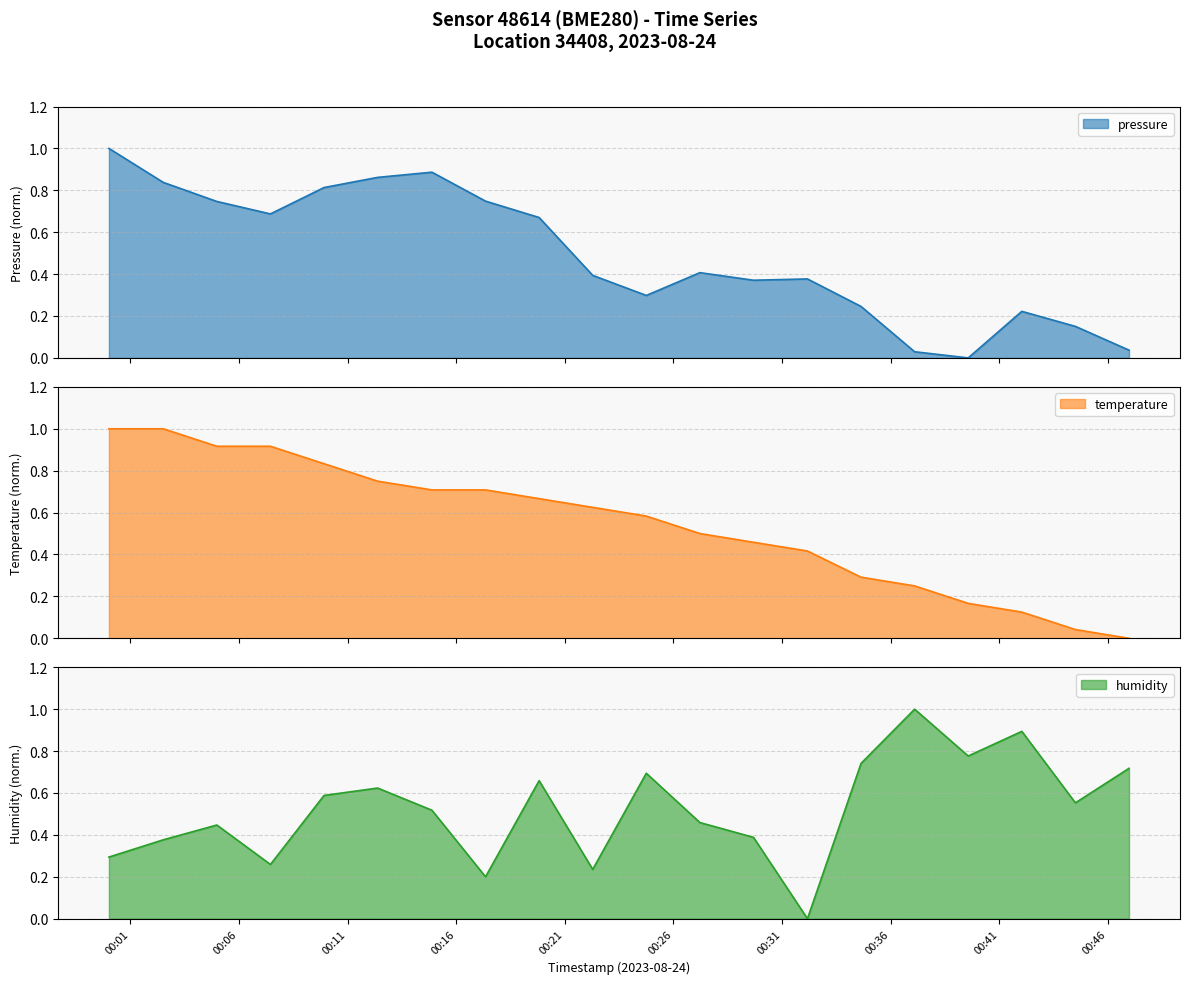

Does the chart have visible grid lines?

Yes